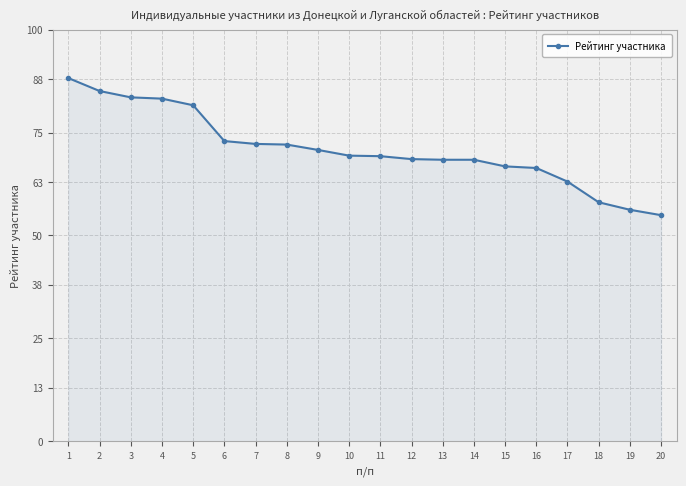

How many lines are shown in the chart?

1